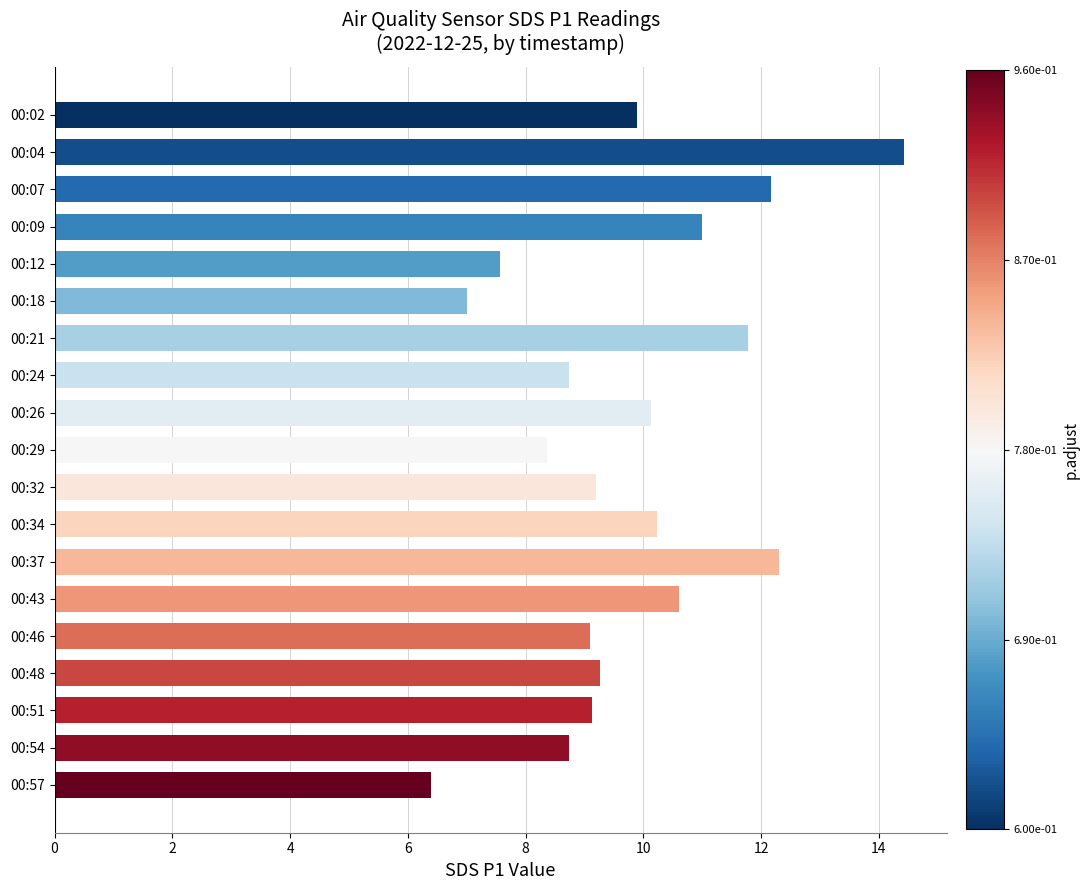

Is it true that the value at 00:51 is 13.0?

False